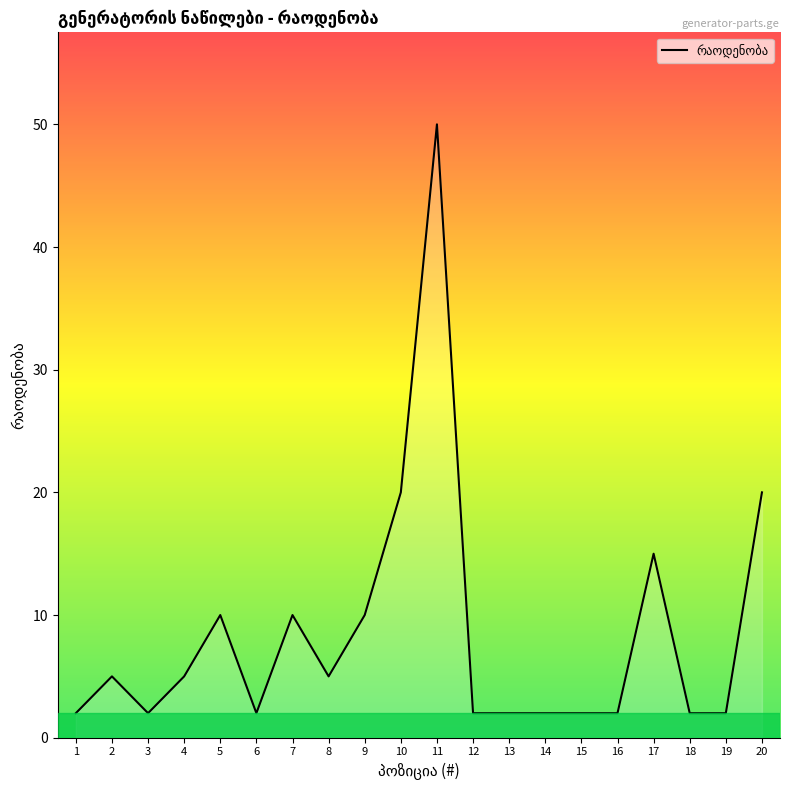

The chart shows a value of 2 at 7. True or false?

False